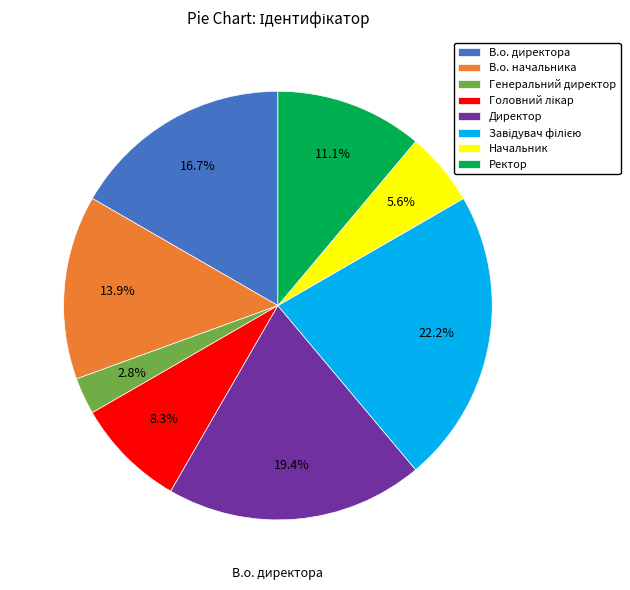

Which category has the smallest portion of the pie?

Генеральний директор